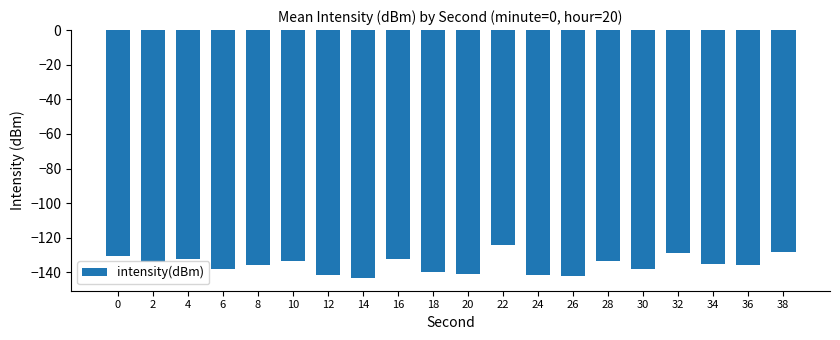

What is the minimum value shown in the chart?

-143.4